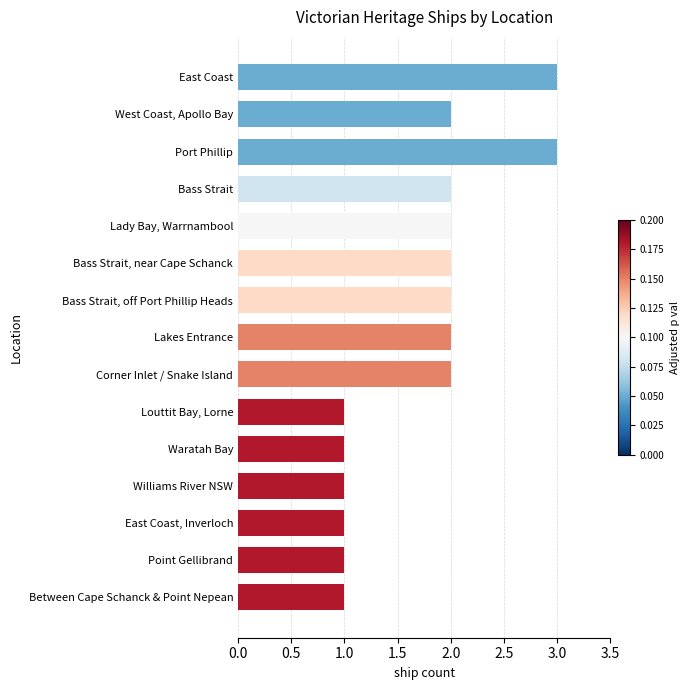

What position from the top is Lakes Entrance?

8